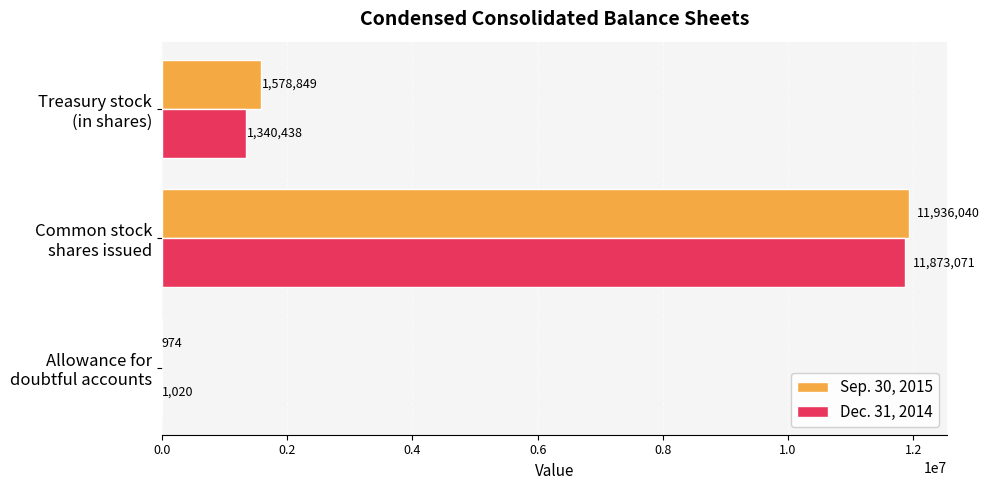

What is the sum of all Dec. 31, 2014 values?

13214529